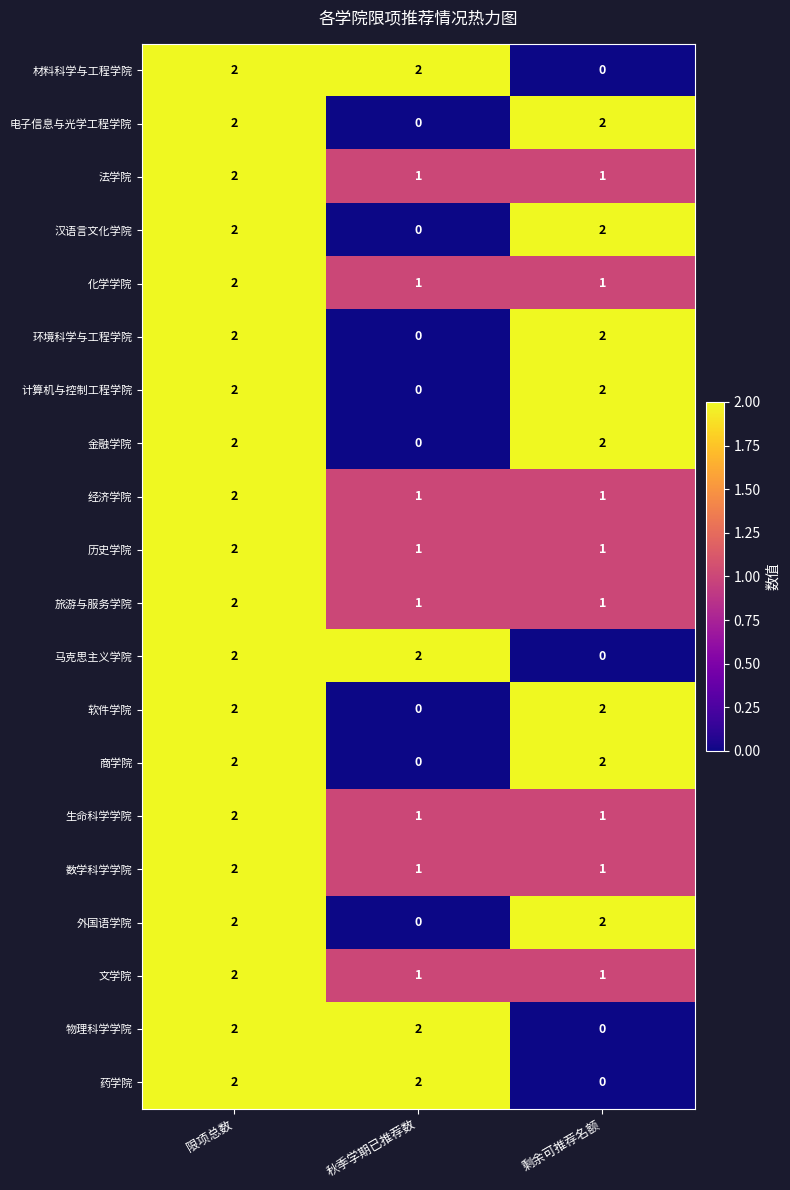

Which category has the lowest value in the 计算机与控制工程学院 series?

秋季学期已推荐数